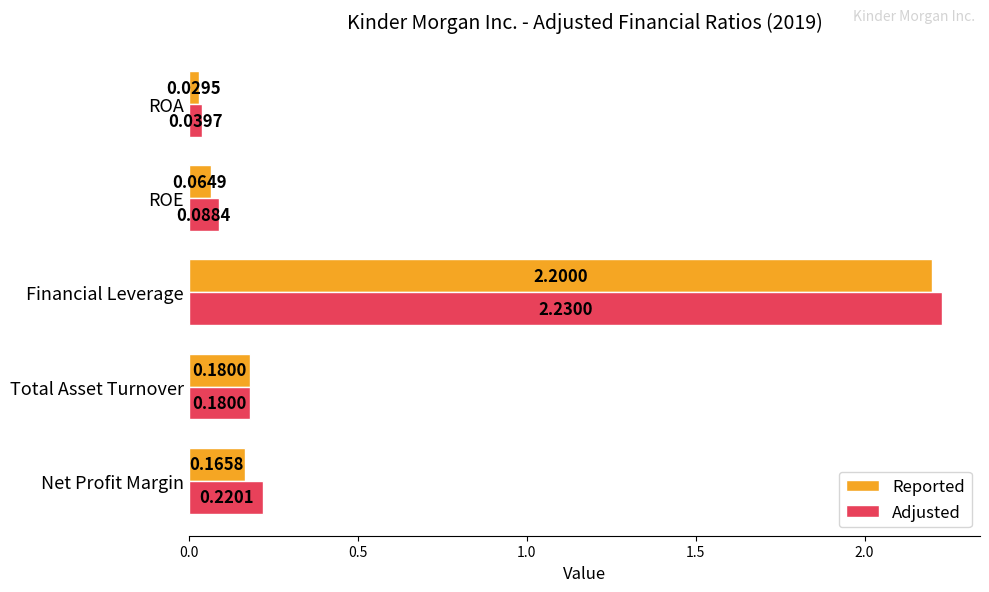

Rank the series by their average value, from lowest to highest.

Reported, Adjusted